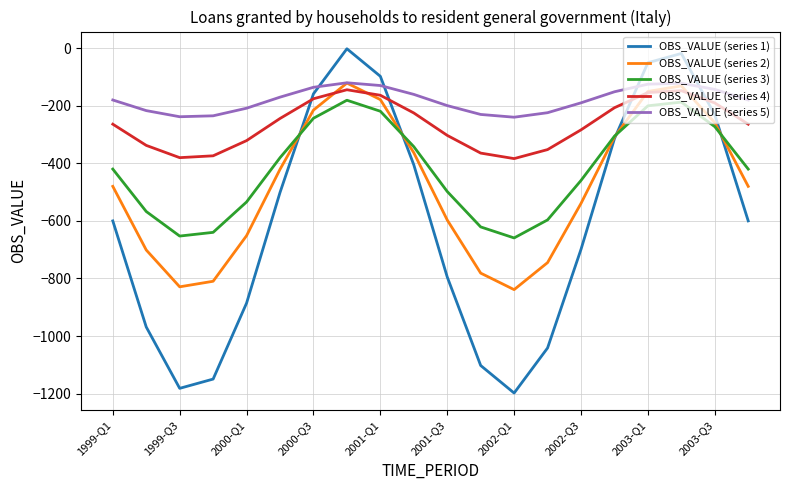

What is the average value of the OBS_VALUE (series 5) series?

-180.0